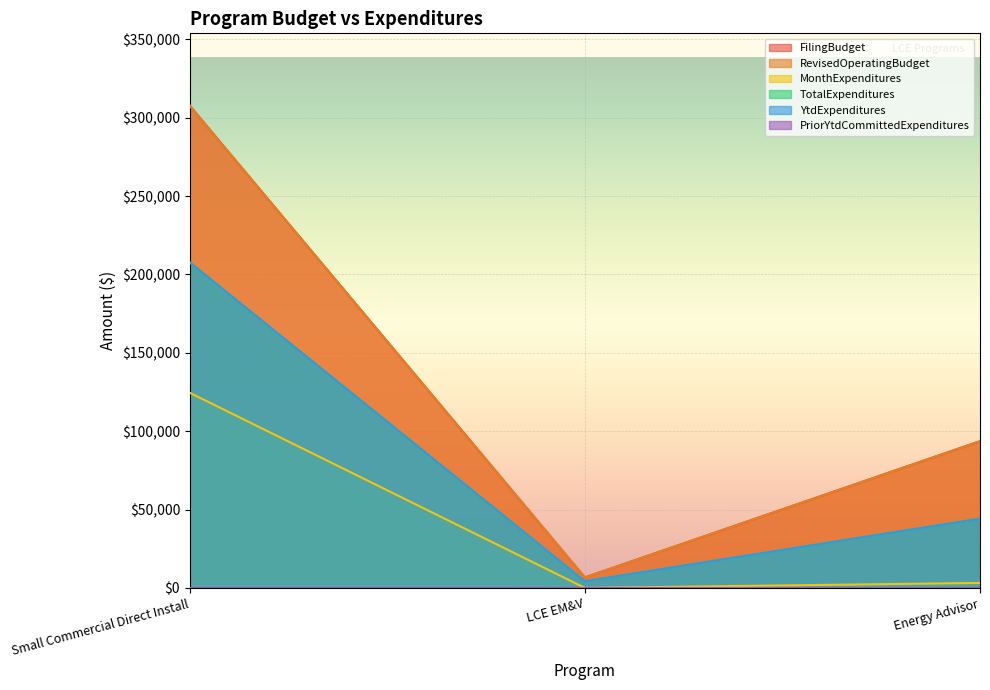

Between Small Commercial Direct Install and Energy Advisor, which series saw the biggest shift?

FilingBudget